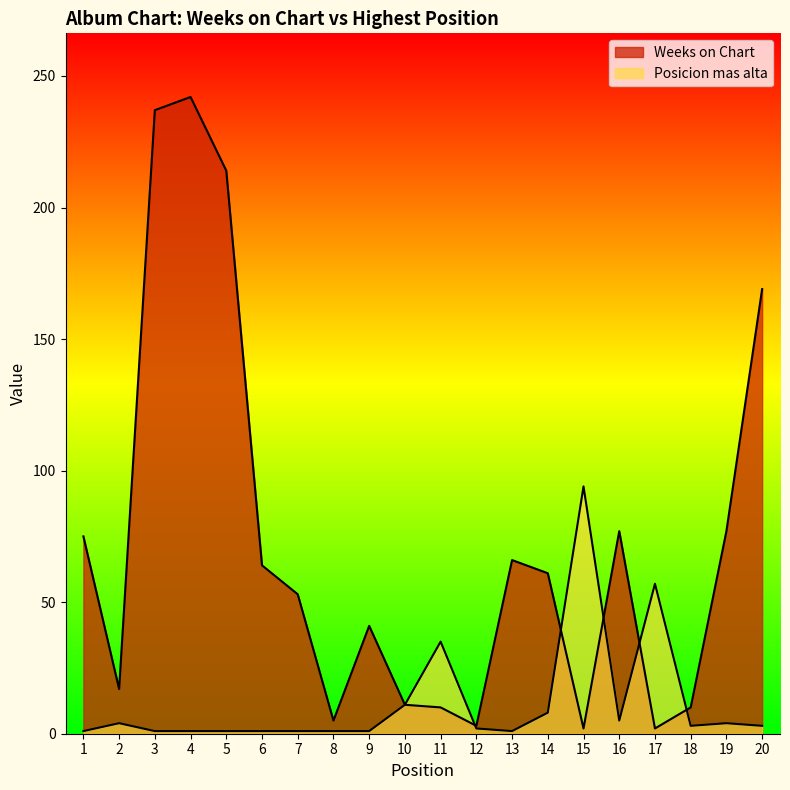

At which category is the sum across all series the highest?

4